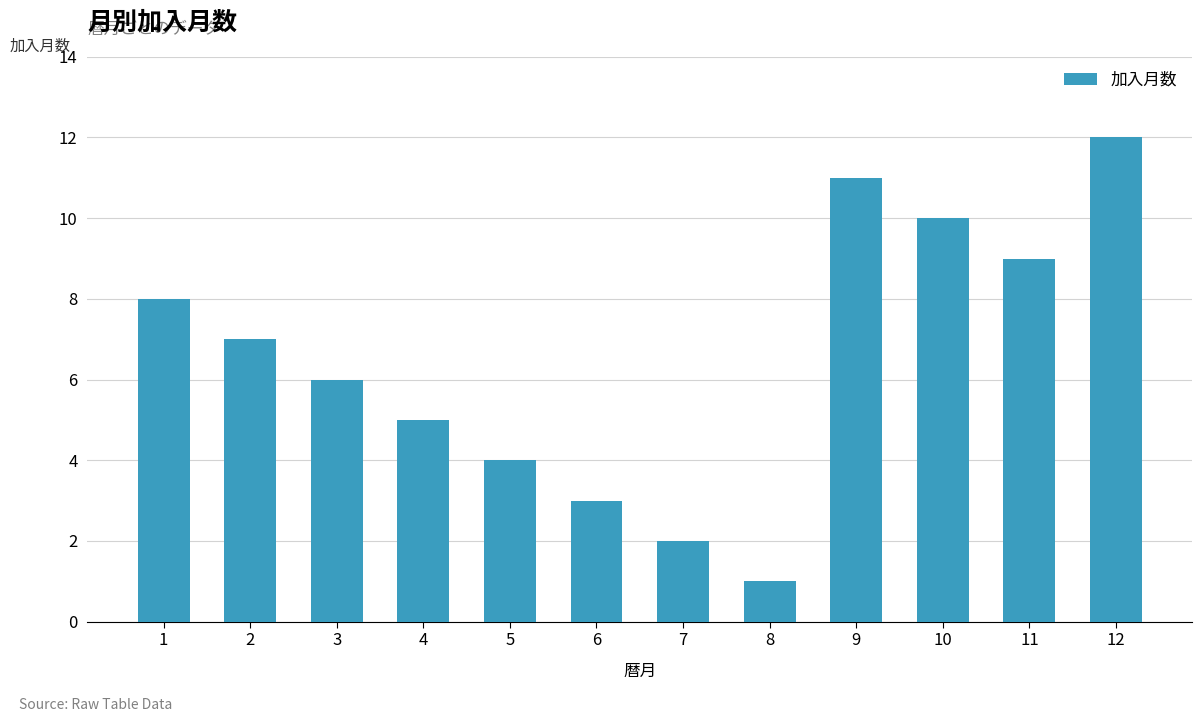

Count the number of categories in the chart.

12